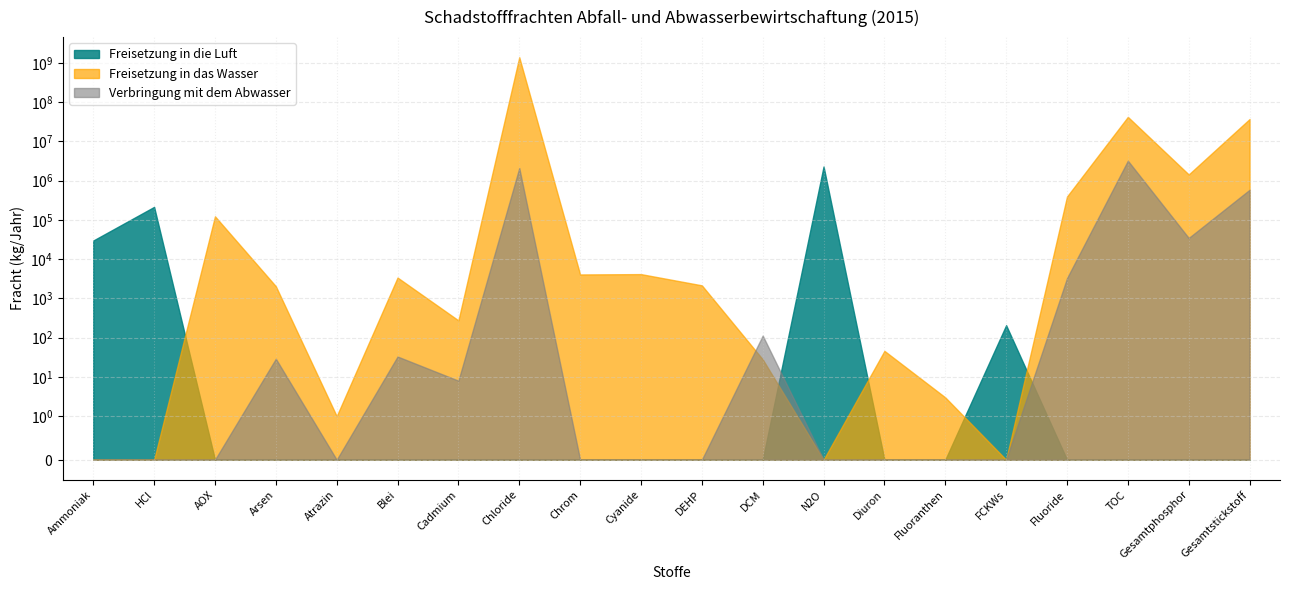

What is the label of the 16th point from the left?

FCKWs